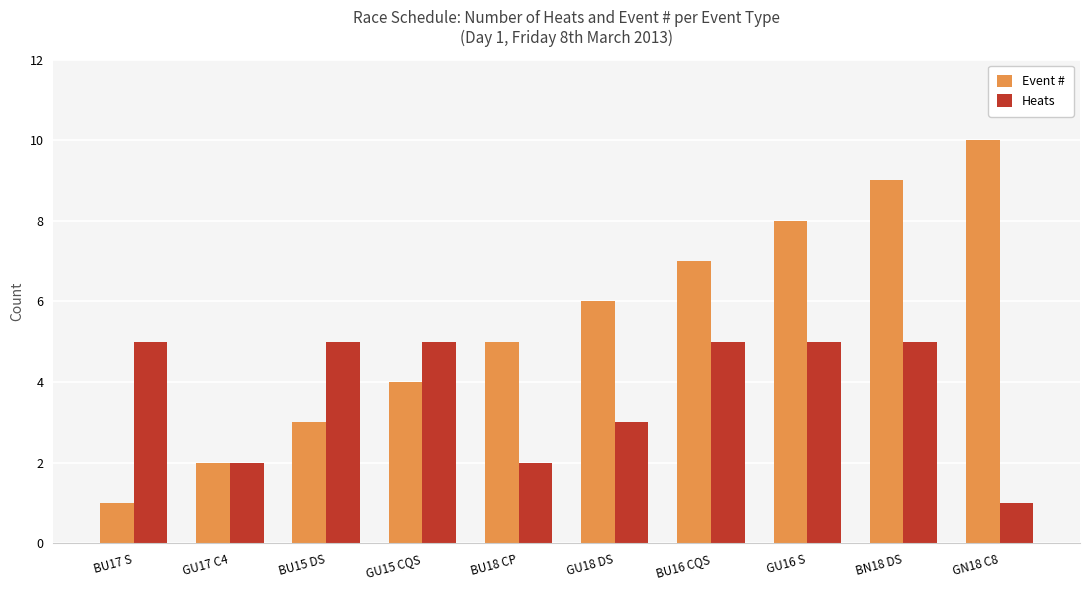

How many data points in Event # are less than 6?

5